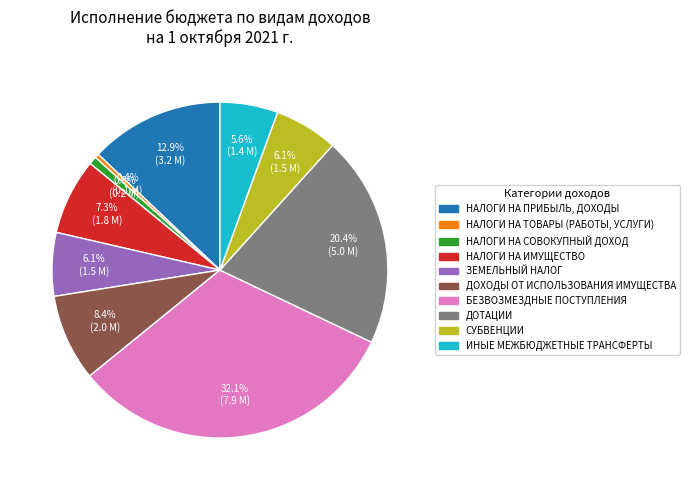

What portion of the pie excludes БЕЗВОЗМЕЗДНЫЕ ПОСТУПЛЕНИЯ?

67.9%